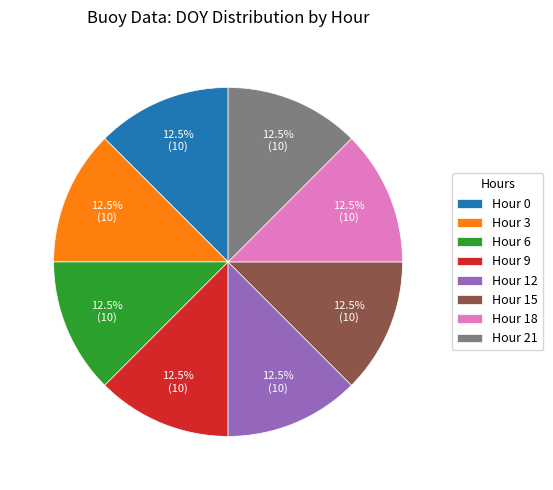

Is there a majority slice in this chart?

No